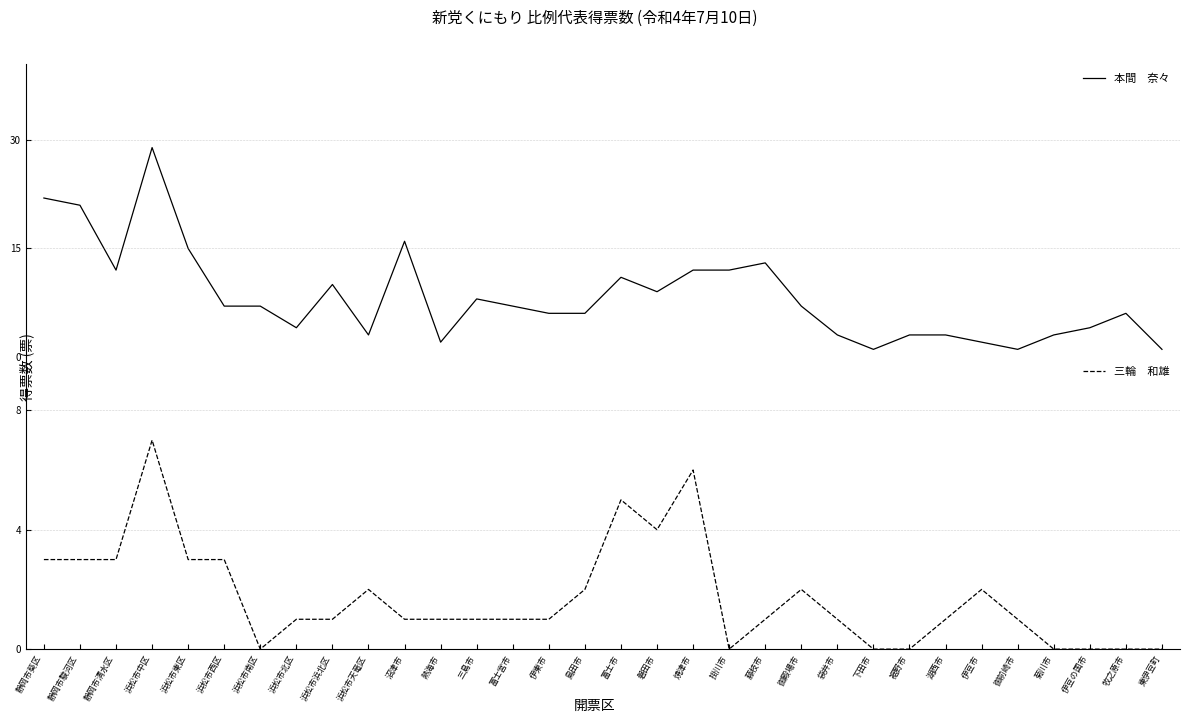

Between 浜松市南区 and 下田市, which is larger?

浜松市南区